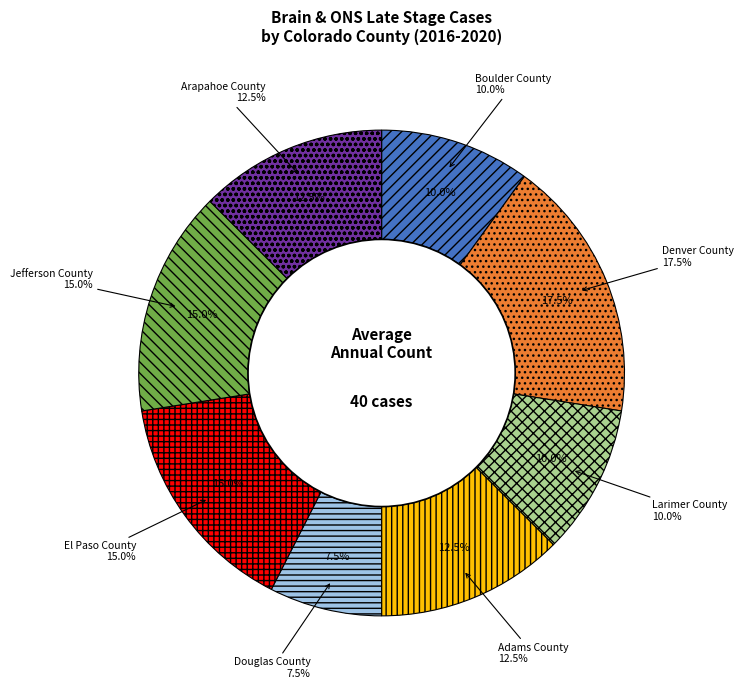

The El Paso County slice represents 15% of the pie. True or false?

True